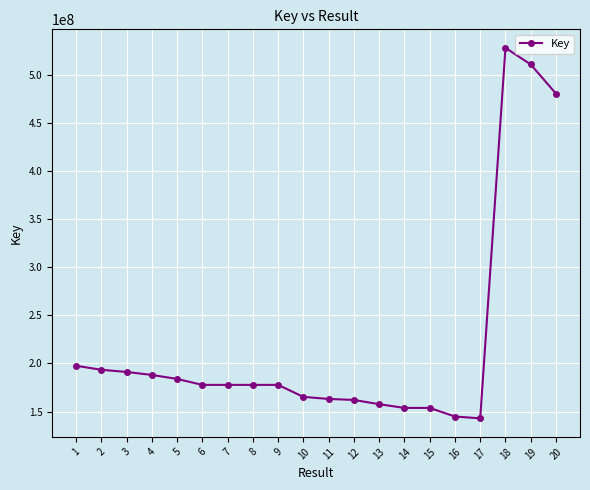

What is the average value?

221370929